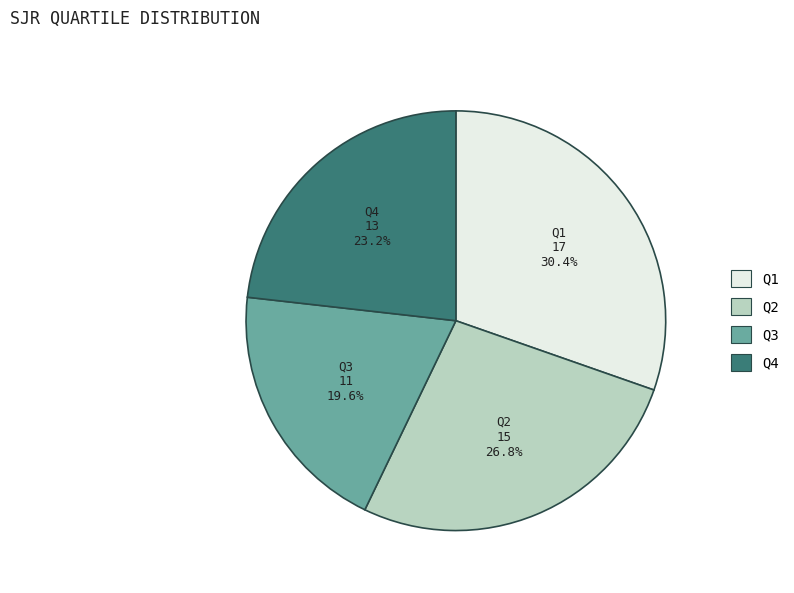

What portion of the pie excludes Q4?

76.8%